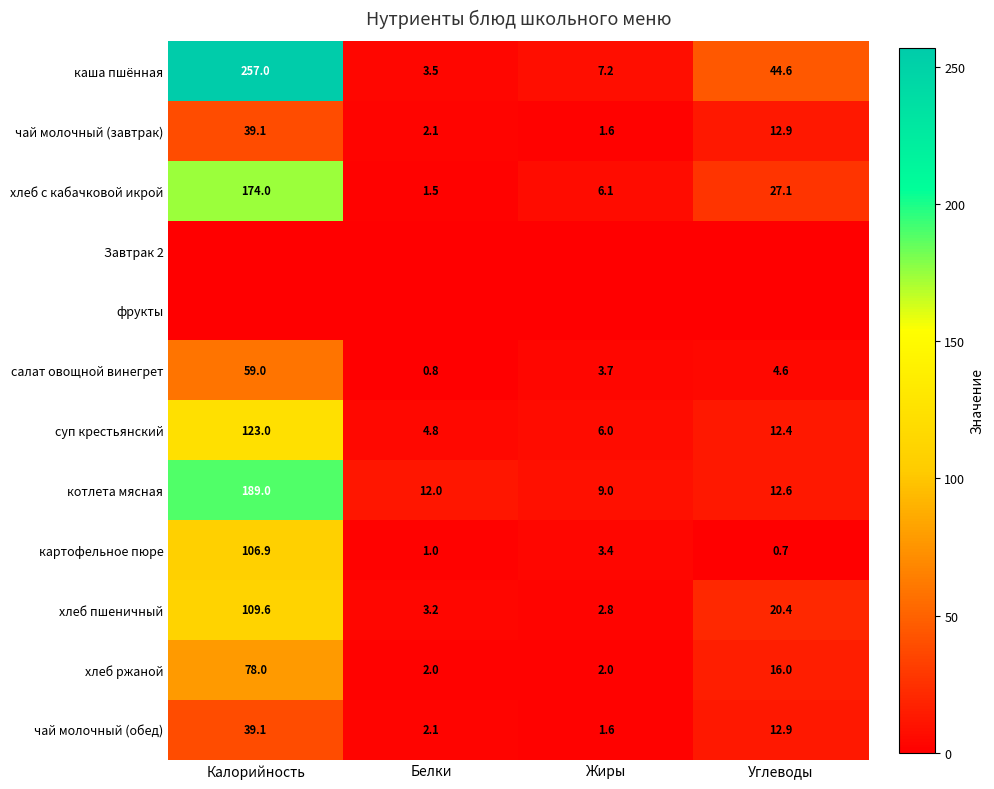

Count the number of categories in the chart.

4